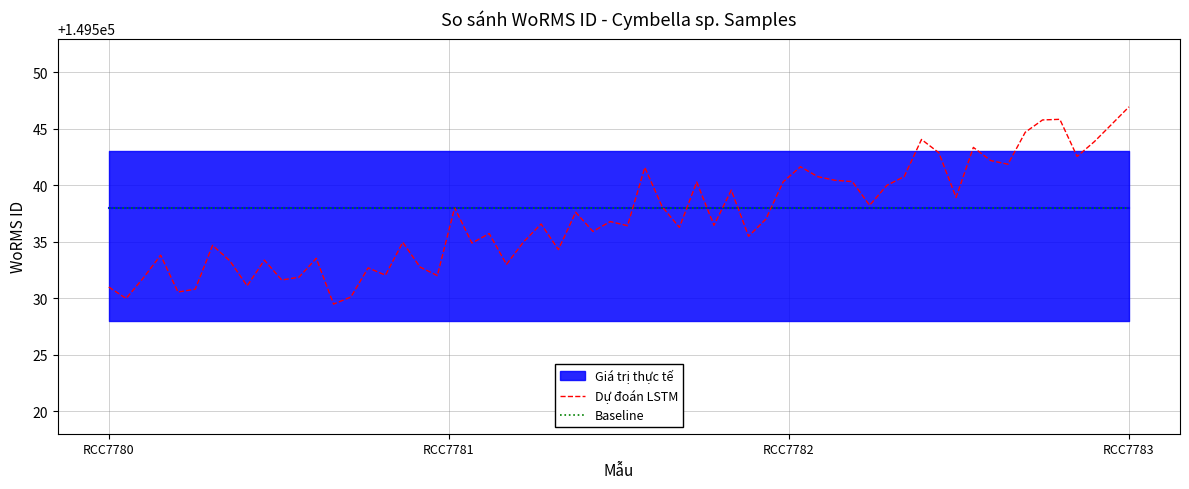

Which series ends up on top after the final intersection of Dự đoán LSTM and Giá trị thực tế?

Dự đoán LSTM